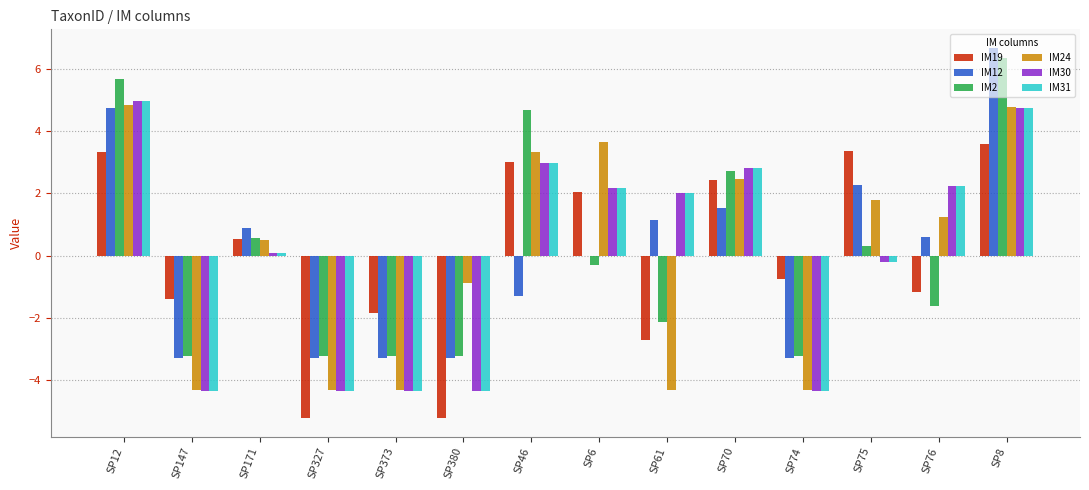

What is the total value across all series at SP76?

3.5